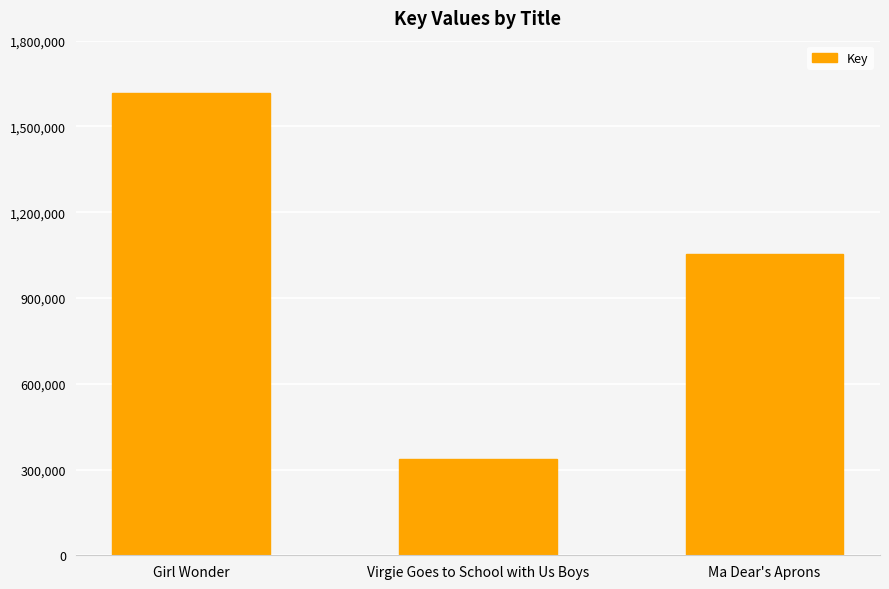

What is the approximate value at Ma Dear's Aprons?

1052483